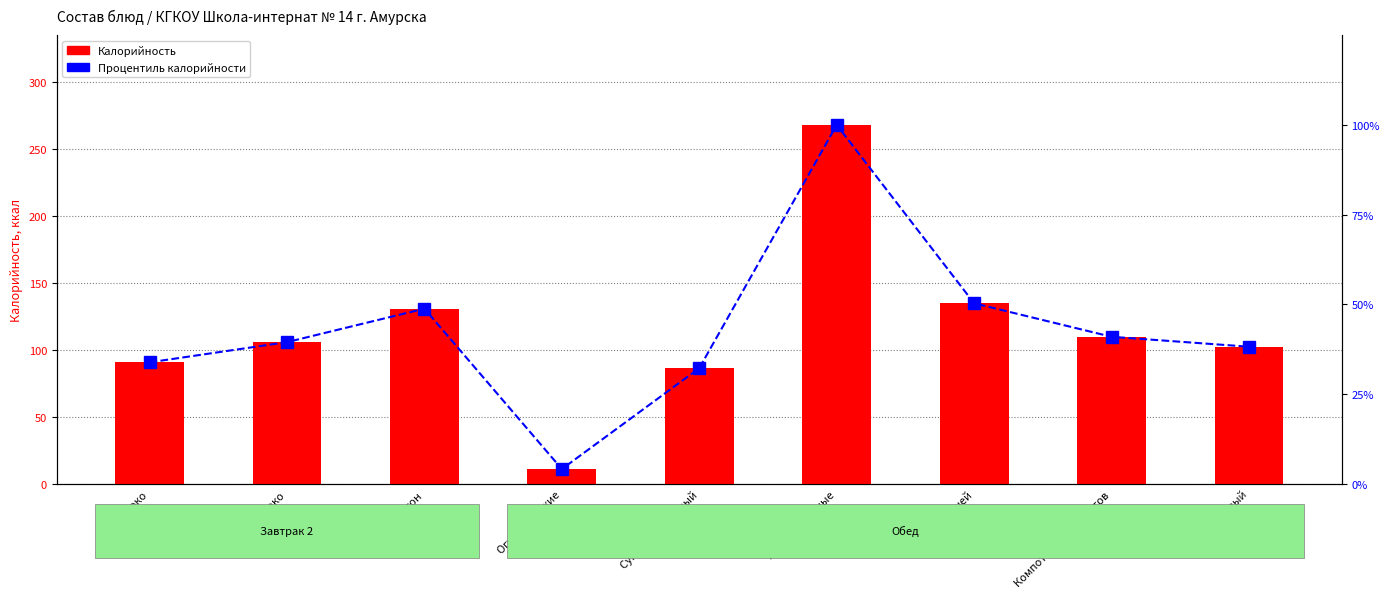

What are all the series names shown in the legend?

Калорийность, Процентиль калорийности